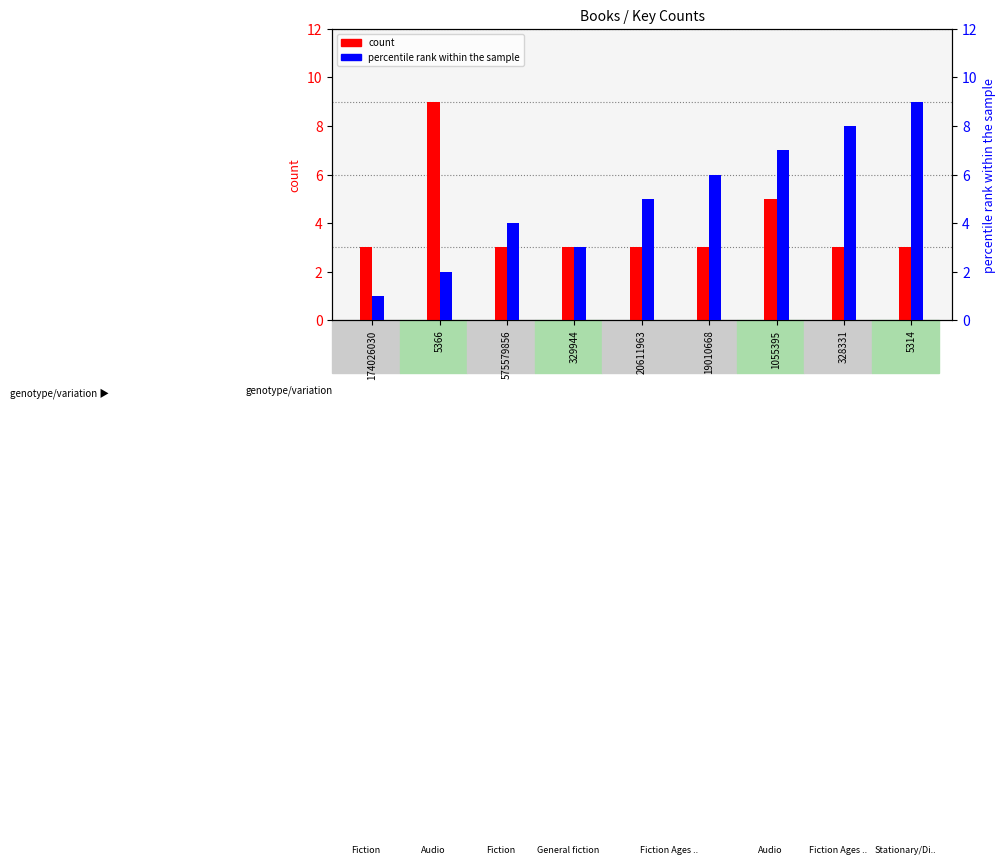

Reading left to right, what are all the values shown in this chart?

count: 3	9	3	3	3	3	5	3	3
percentile rank within the sample: 1	2	4	3	5	6	7	8	9